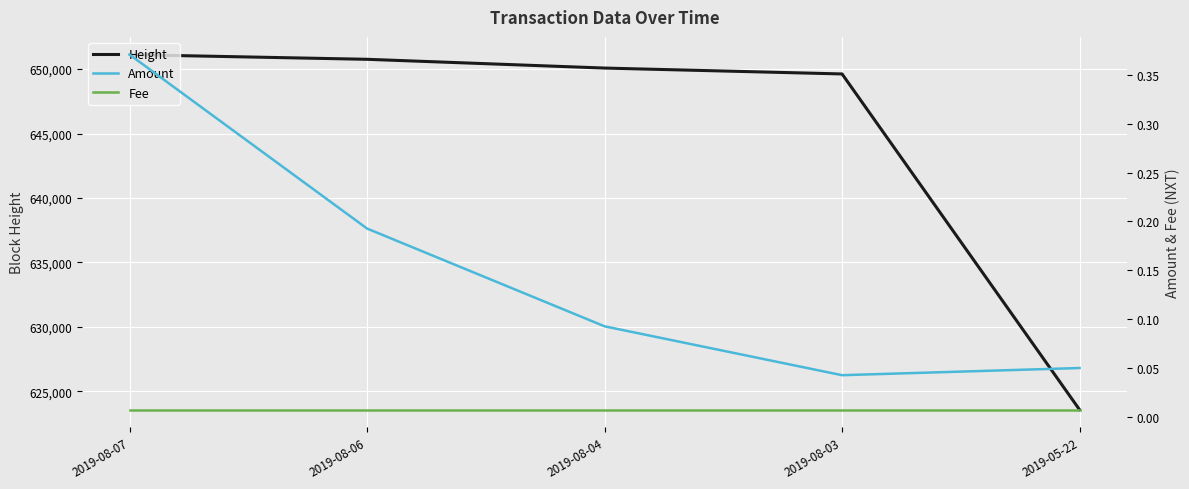

List the series in order of their peak value, highest first.

Height, Amount, Fee